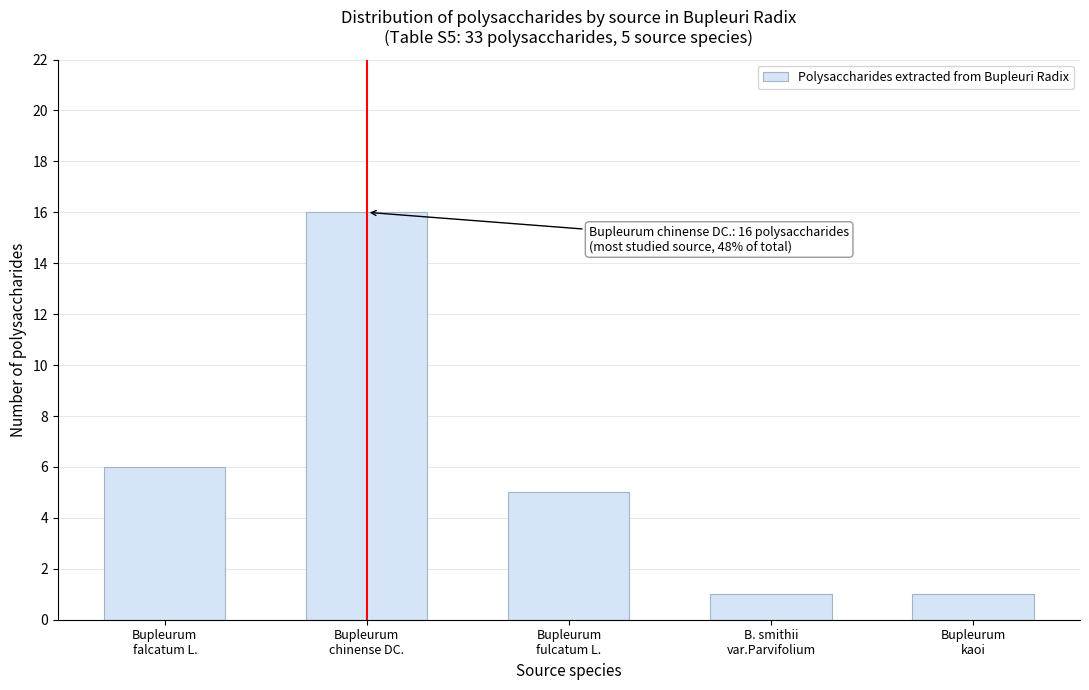

Reading left to right, extract all data points from this chart.

6	16	5	1	1